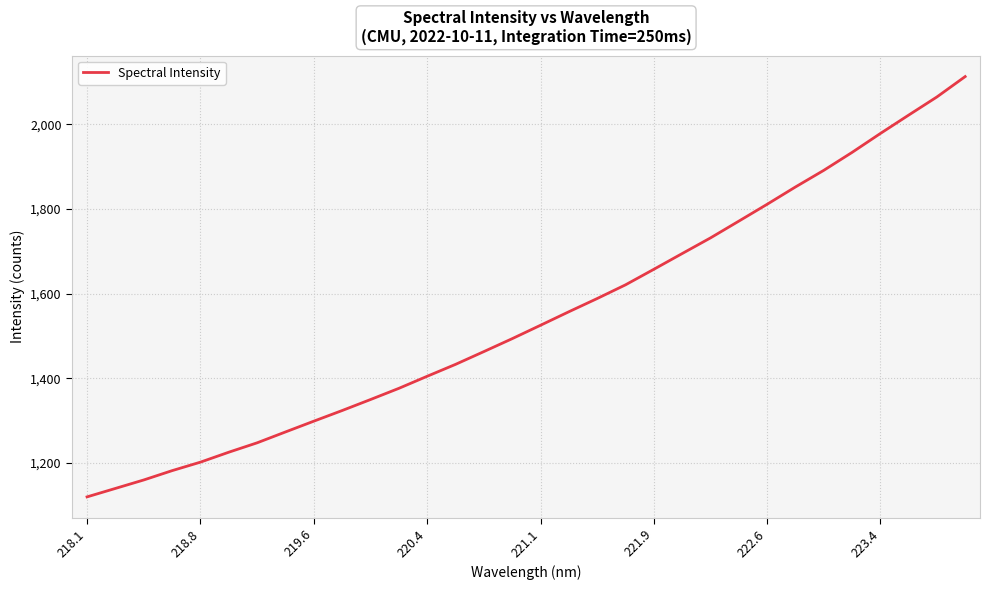

What is the difference between the maximum and minimum values?

992.2